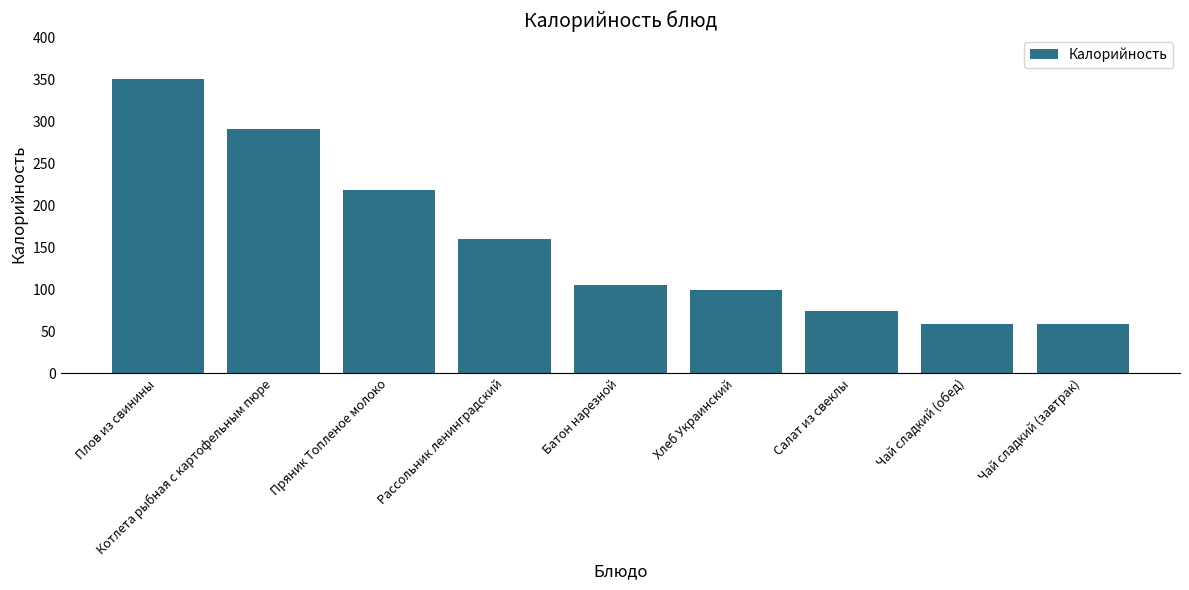

Does the chart contain any negative values?

No